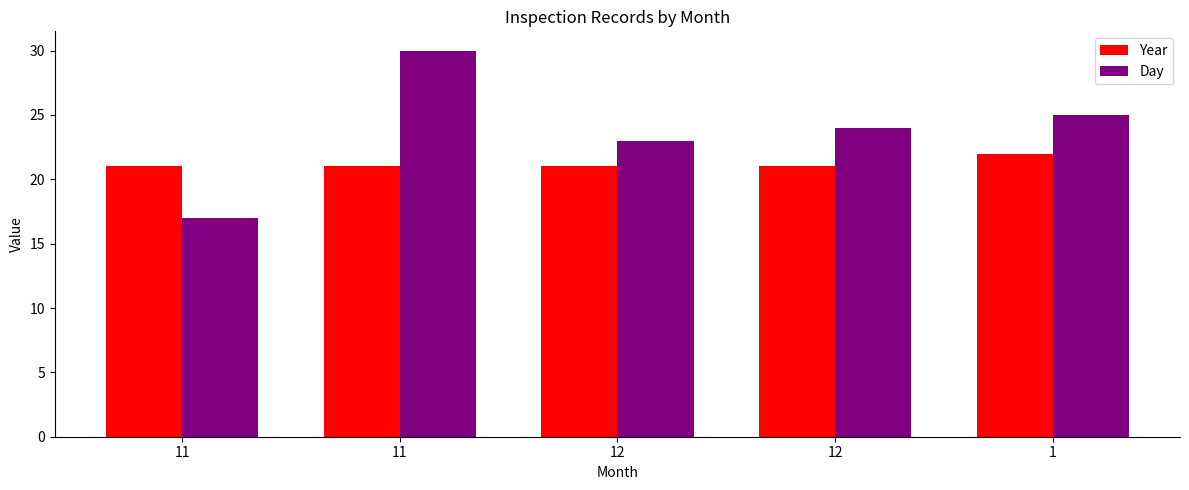

What is the sum of the Year values at 1 and 11?

43